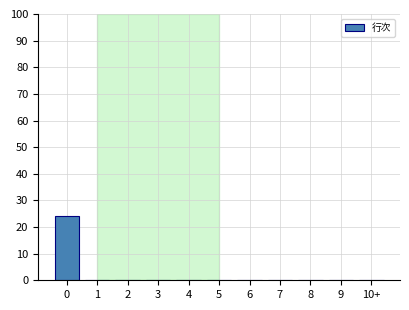

Reading left to right, extract all data points from this chart.

0=24	1=0	2=0	3=0	4=0	5=0	6=0	7=0	8=0	9=0	10+=0